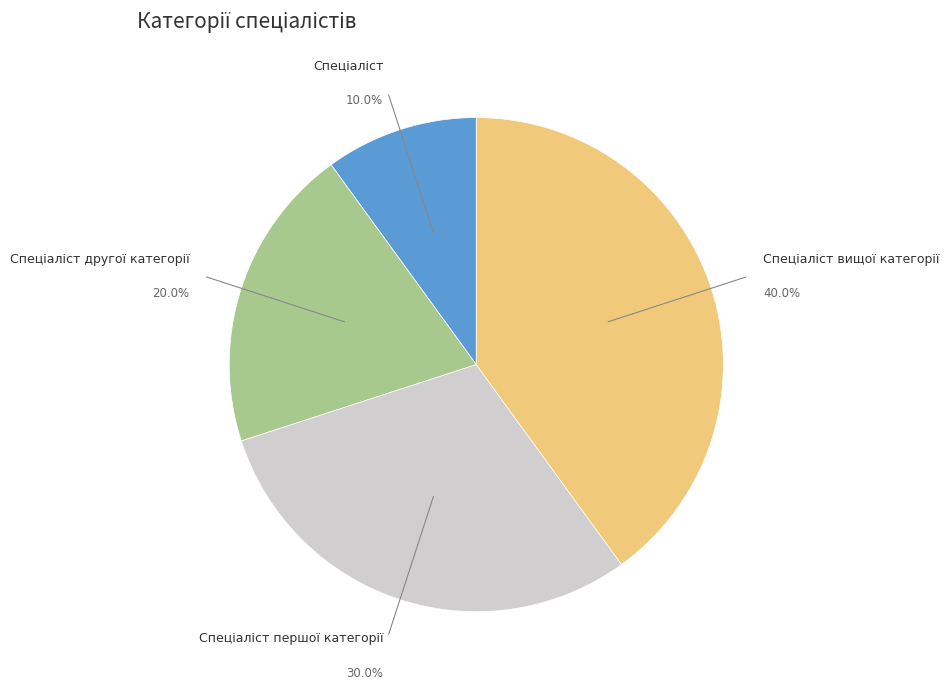

To the nearest percent, what is the average slice percentage?

25%